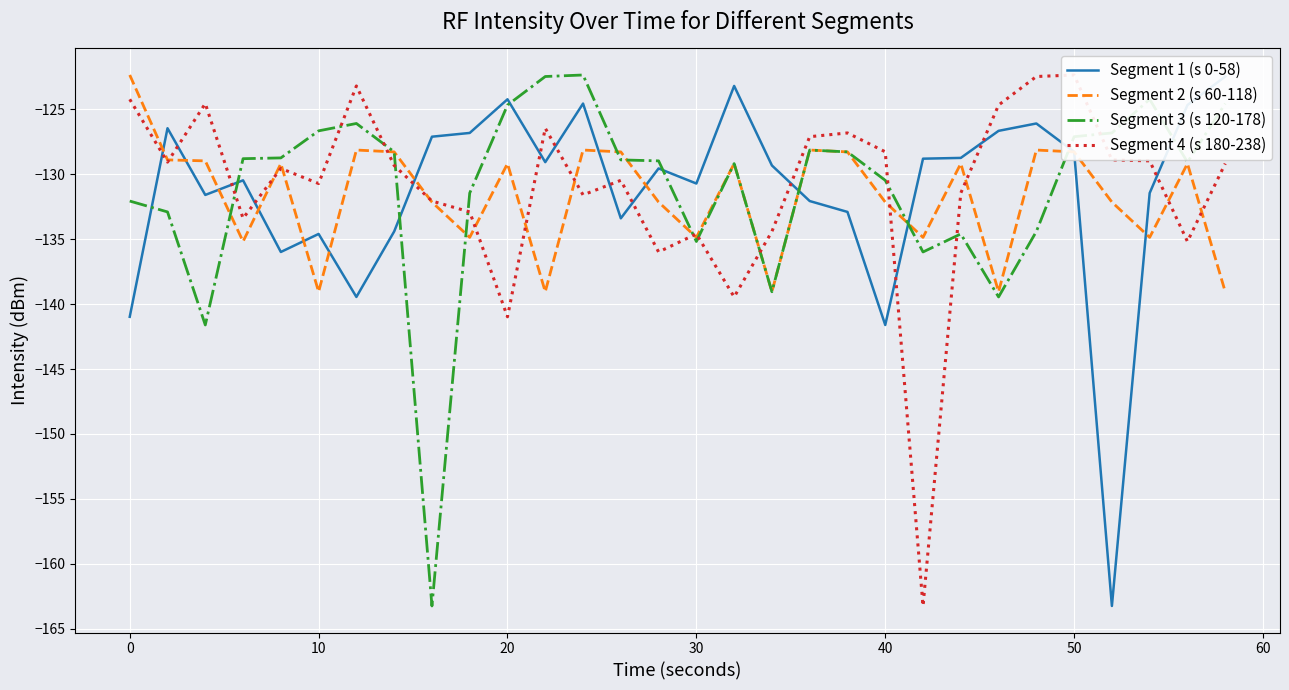

What is the highest value of the Segment 3 (s 120-178) series?

-122.4